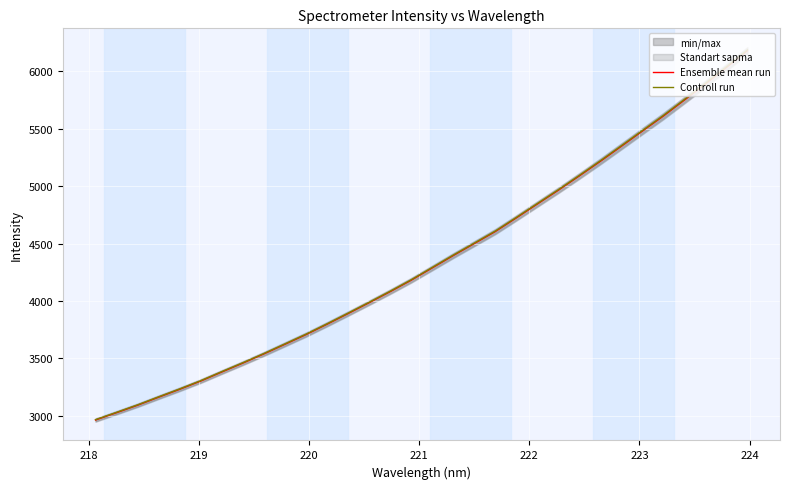

What is the maximum value for Controll run?

6185.8